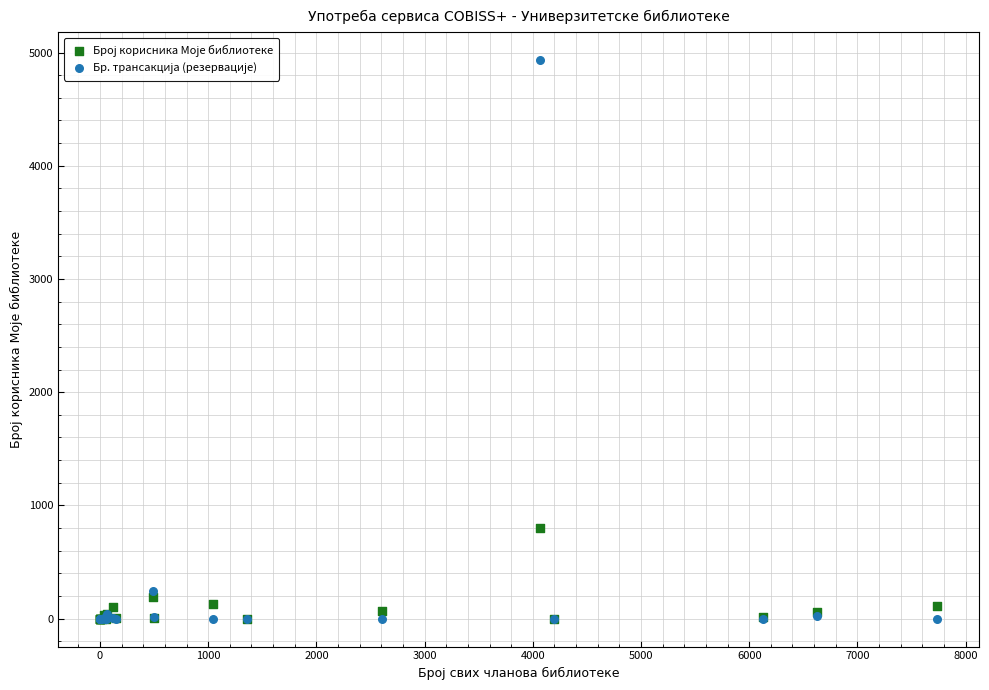

Across all series, what Y value is closest to 2466?

799